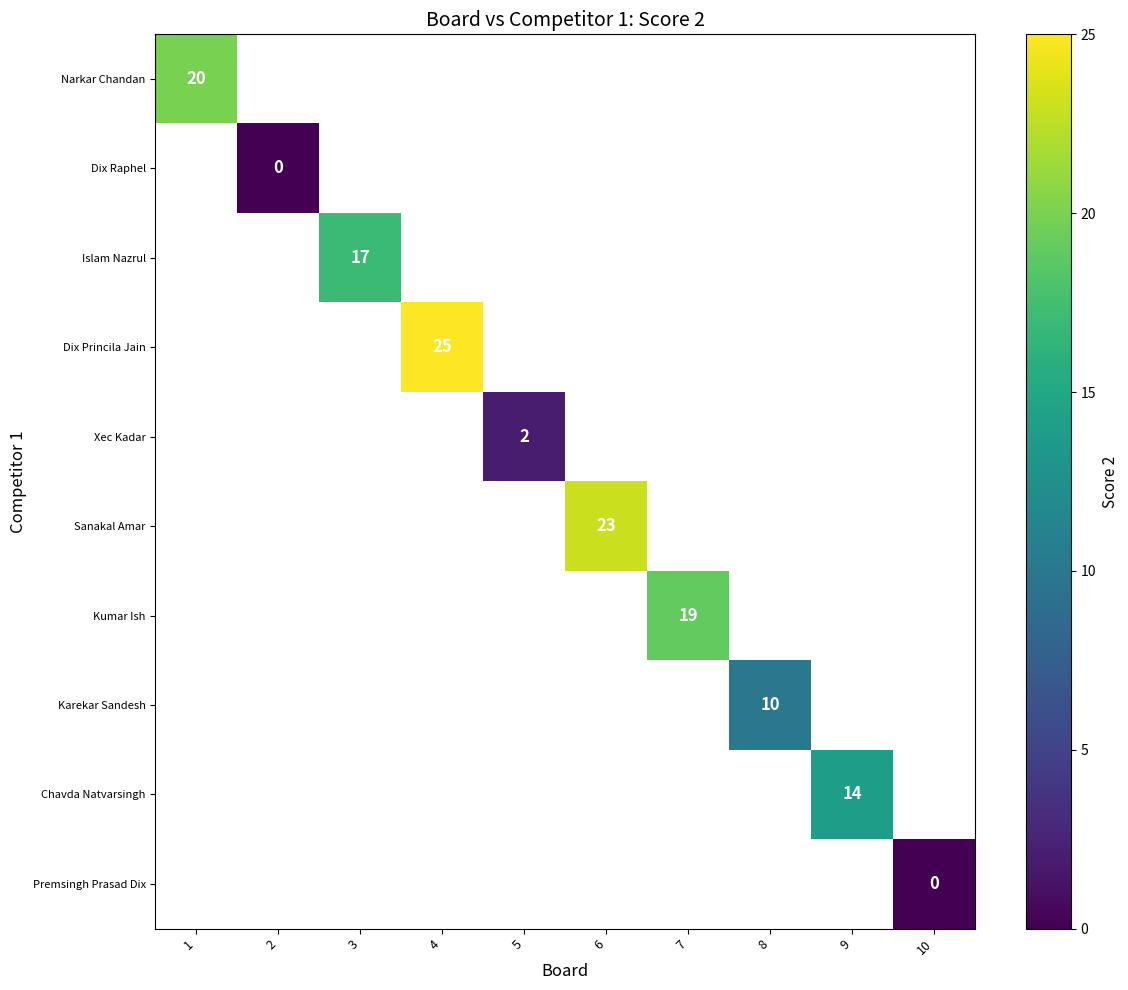

True or false: Dix Princila Jain has a value of 42 at 4.

False